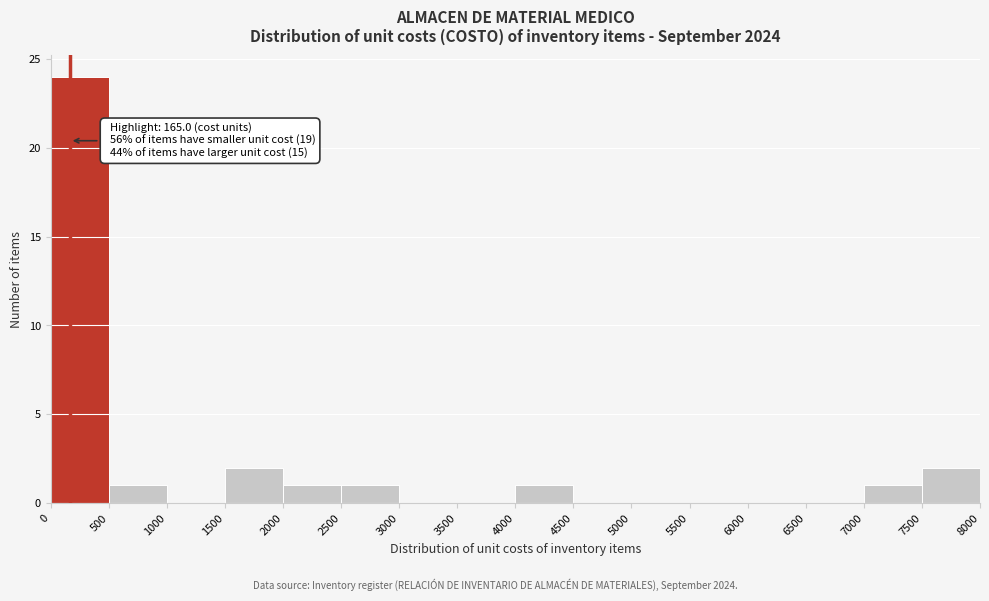

Over which range of the x-axis is the bar tallest?

0 to 500